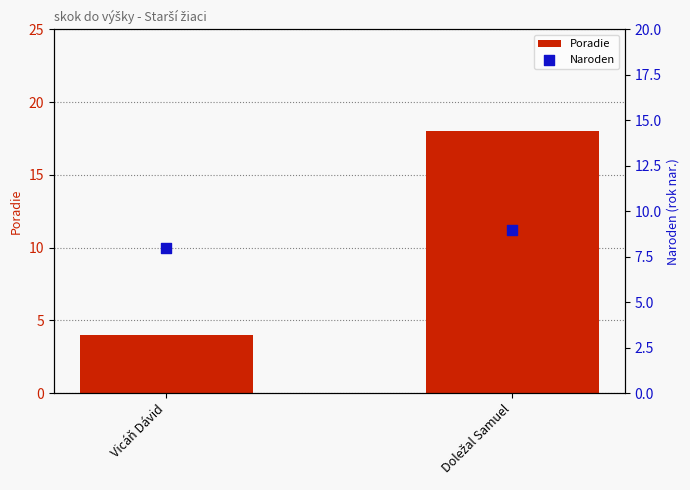

Which series contains the lowest Y value?

Poradie